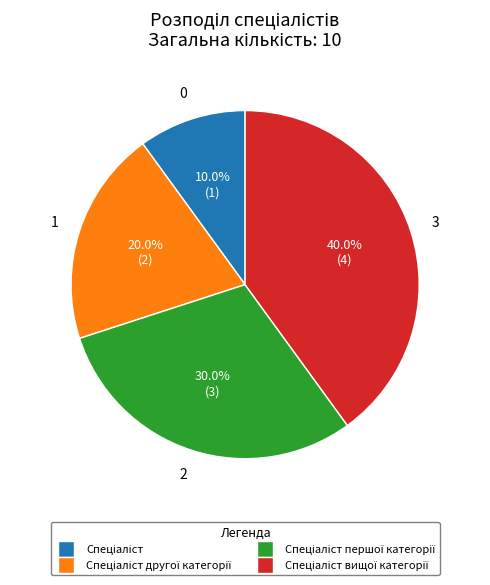

Is there a majority slice in this chart?

No